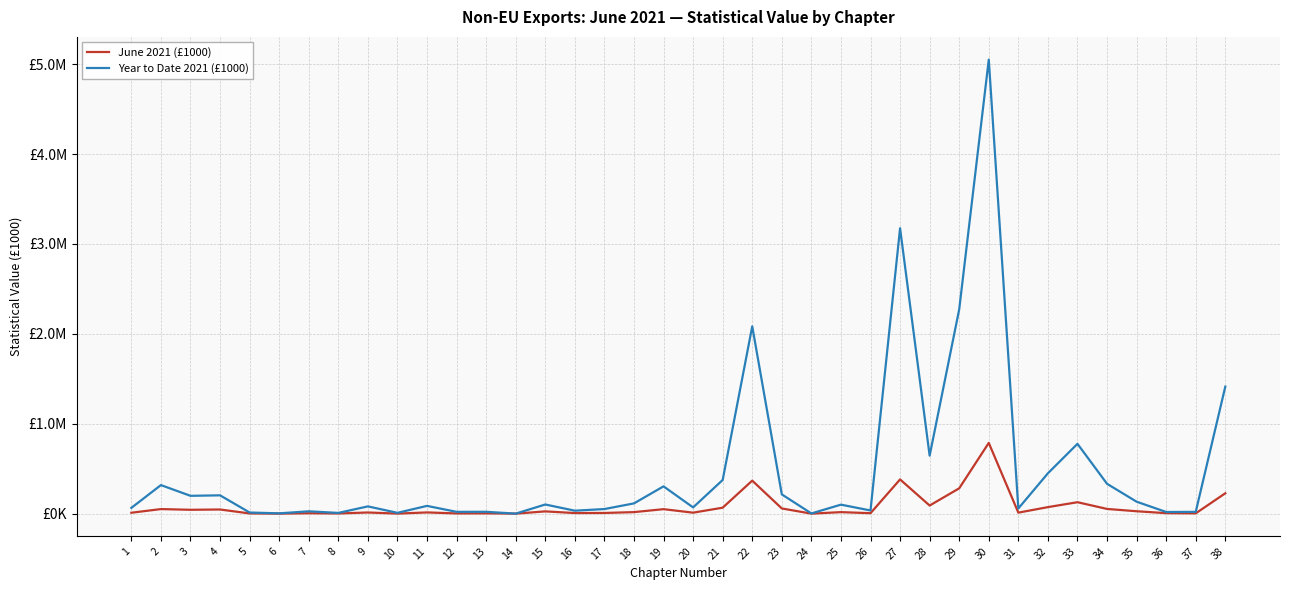

Where is the first local minimum for June 2021 (£1000)?

3